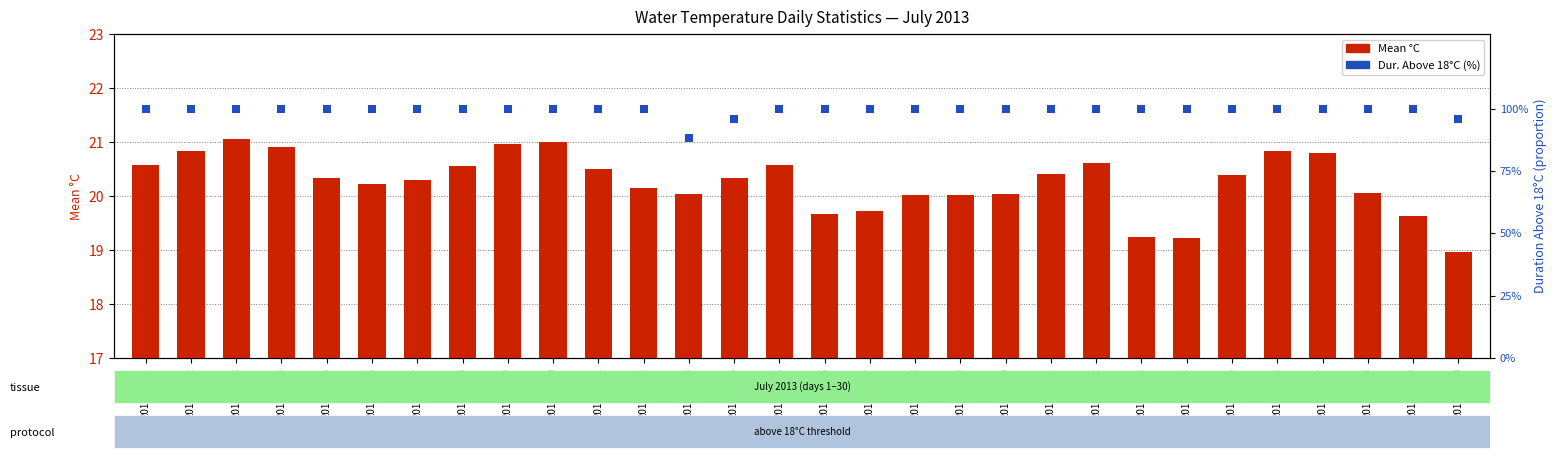

At which category is the sum across all series the highest?

2013-07-03